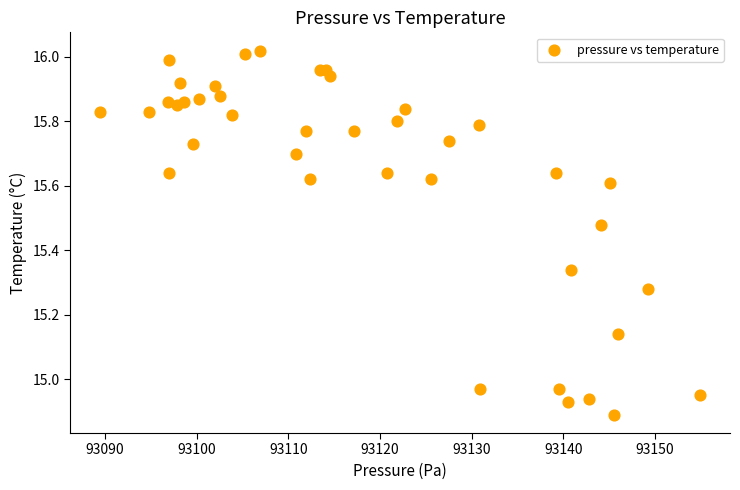

What is the range of Y values (max minus min)?

1.1